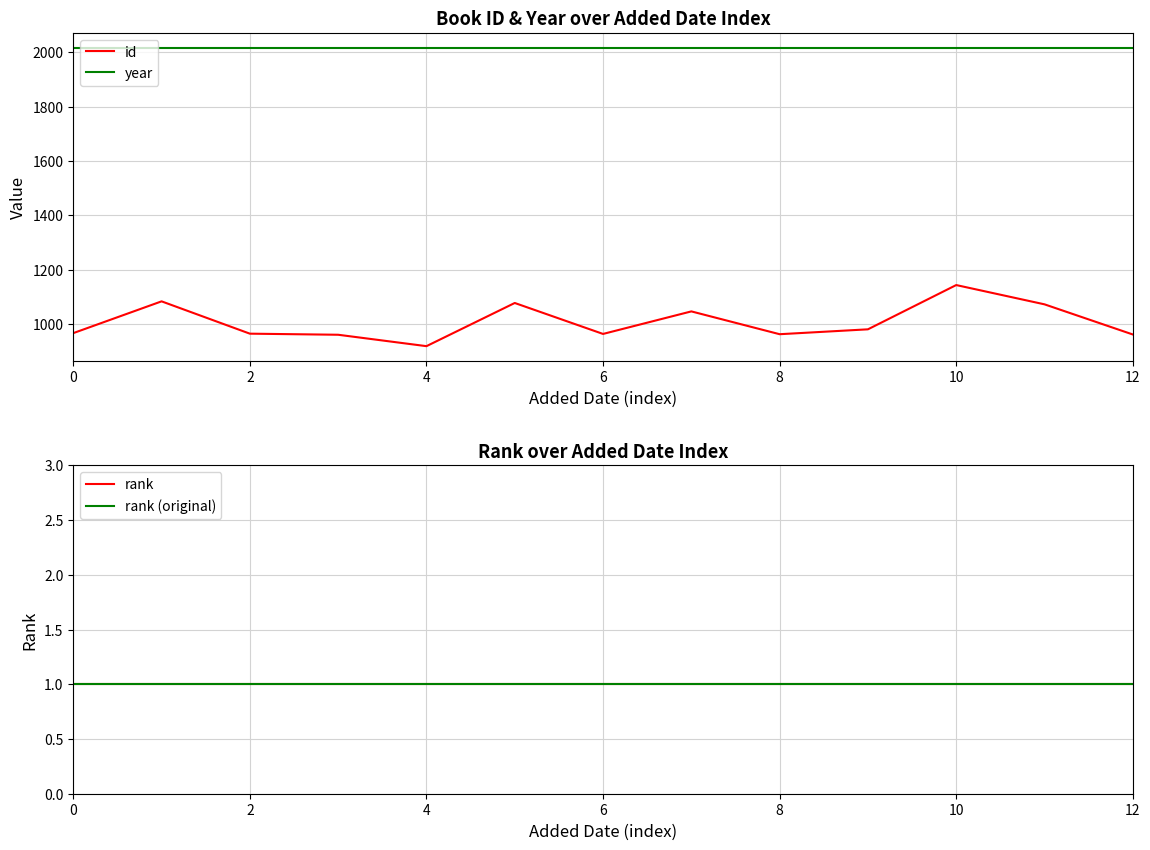

True or false: year and id cross at least once.

False